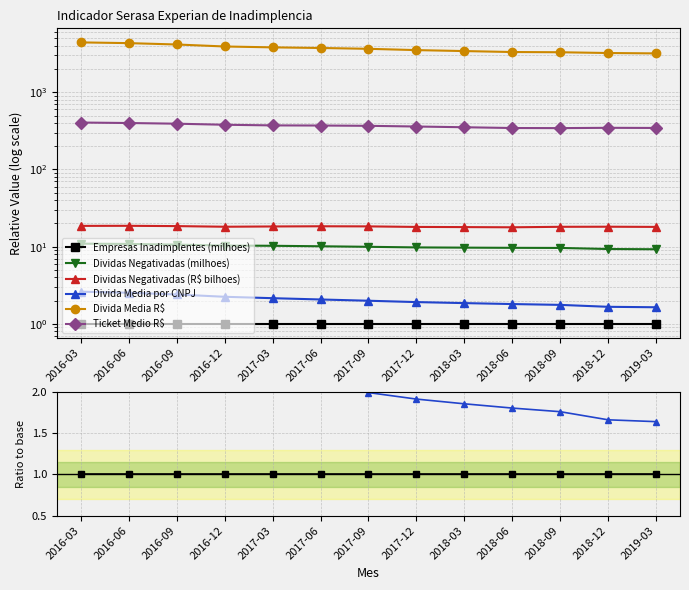

At which category does Dividas Negativadas (R$ bilhoes) reach its first local peak?

2016-06